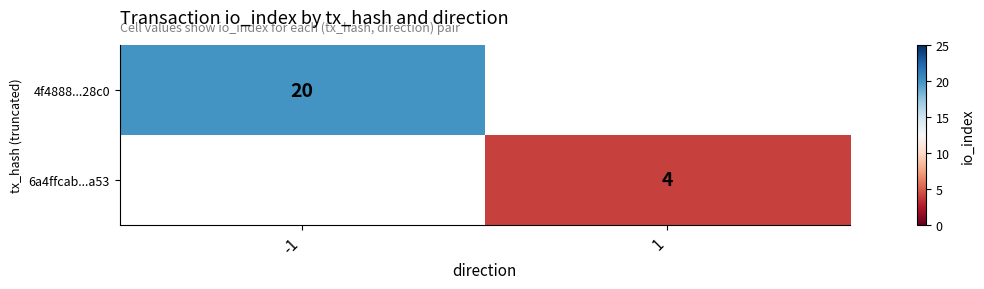

Is the value of 4f4888...28c0 at -1 greater than the value of 6a4ffcab...a53 at 1?

Yes